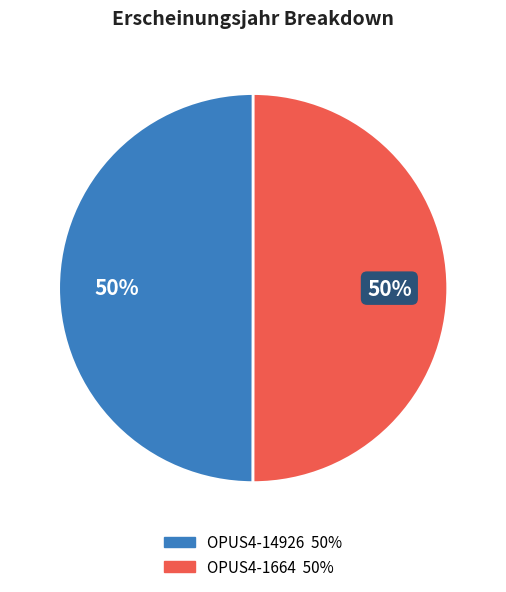

How many slices are in this pie chart?

2